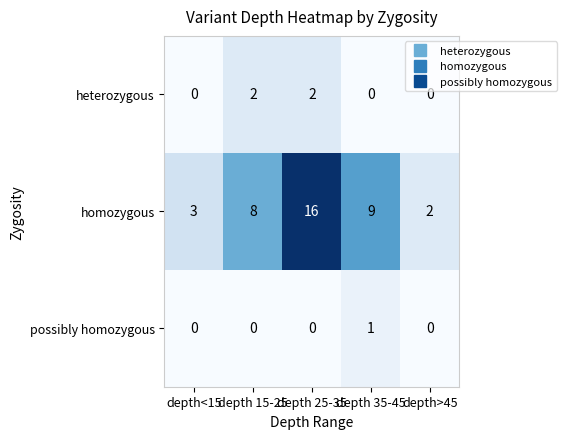

At which label is homozygous closest to 9?

depth 35-45